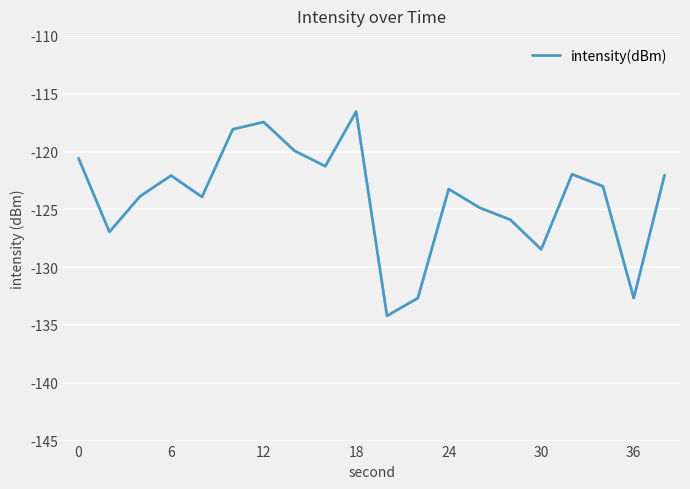

What is the minimum value shown in the chart?

-134.2